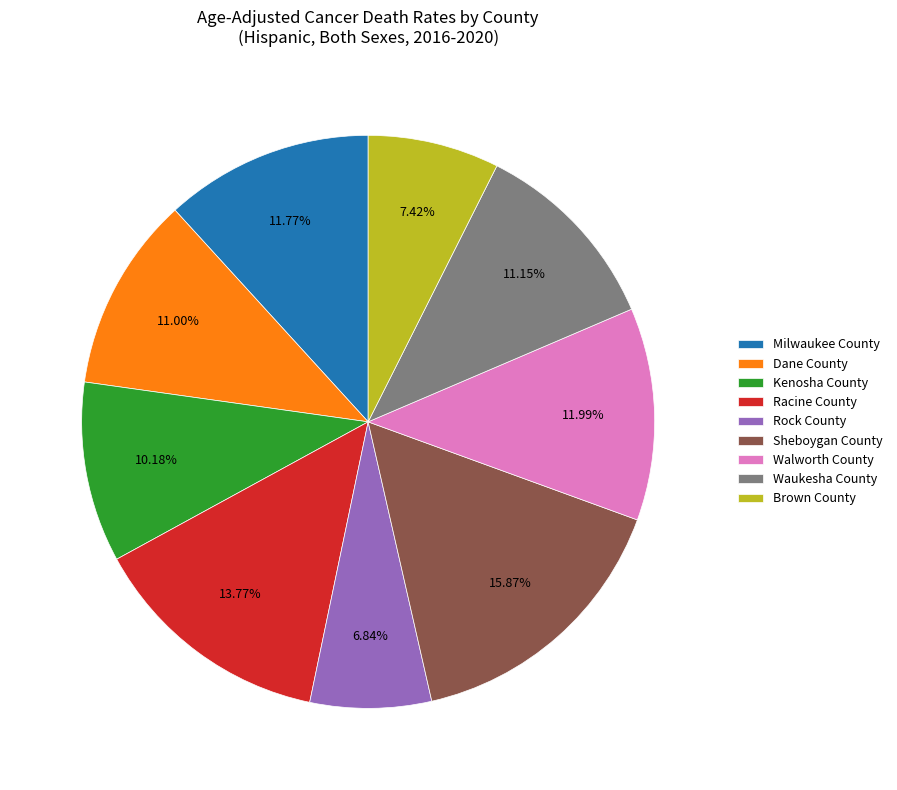

Does Brown County account for over 50% of the chart?

No